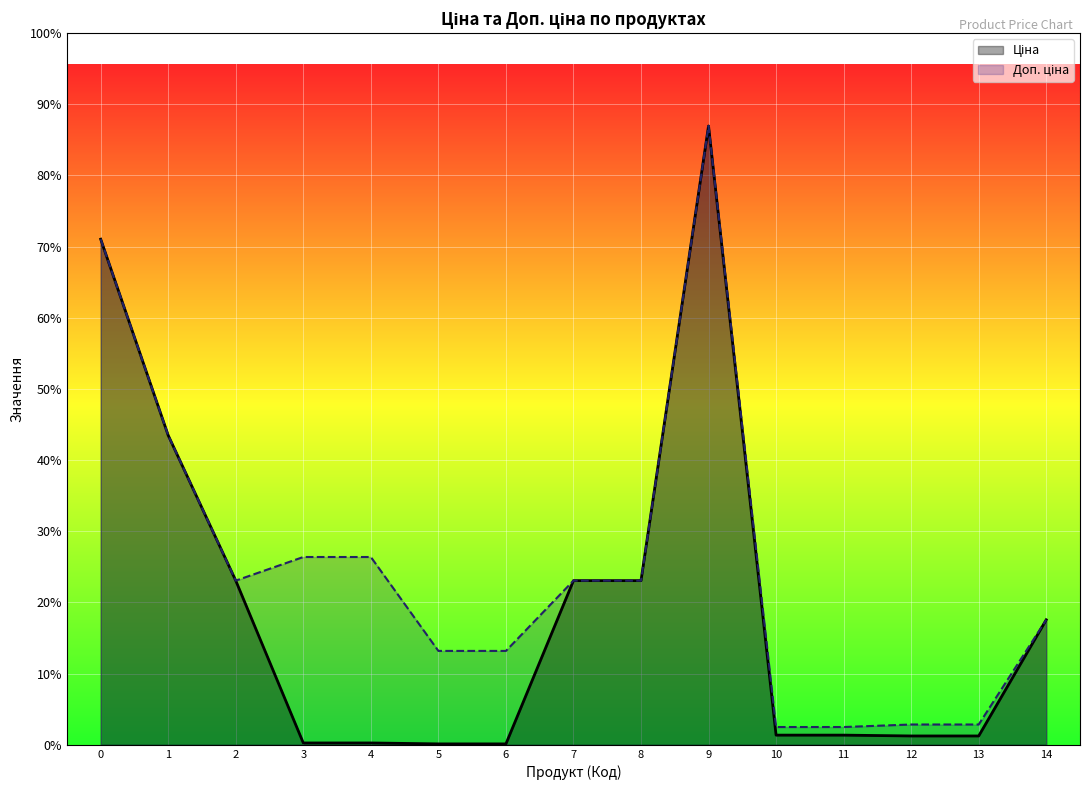

True or false: Доп. ціна and Ціна cross at least once.

False